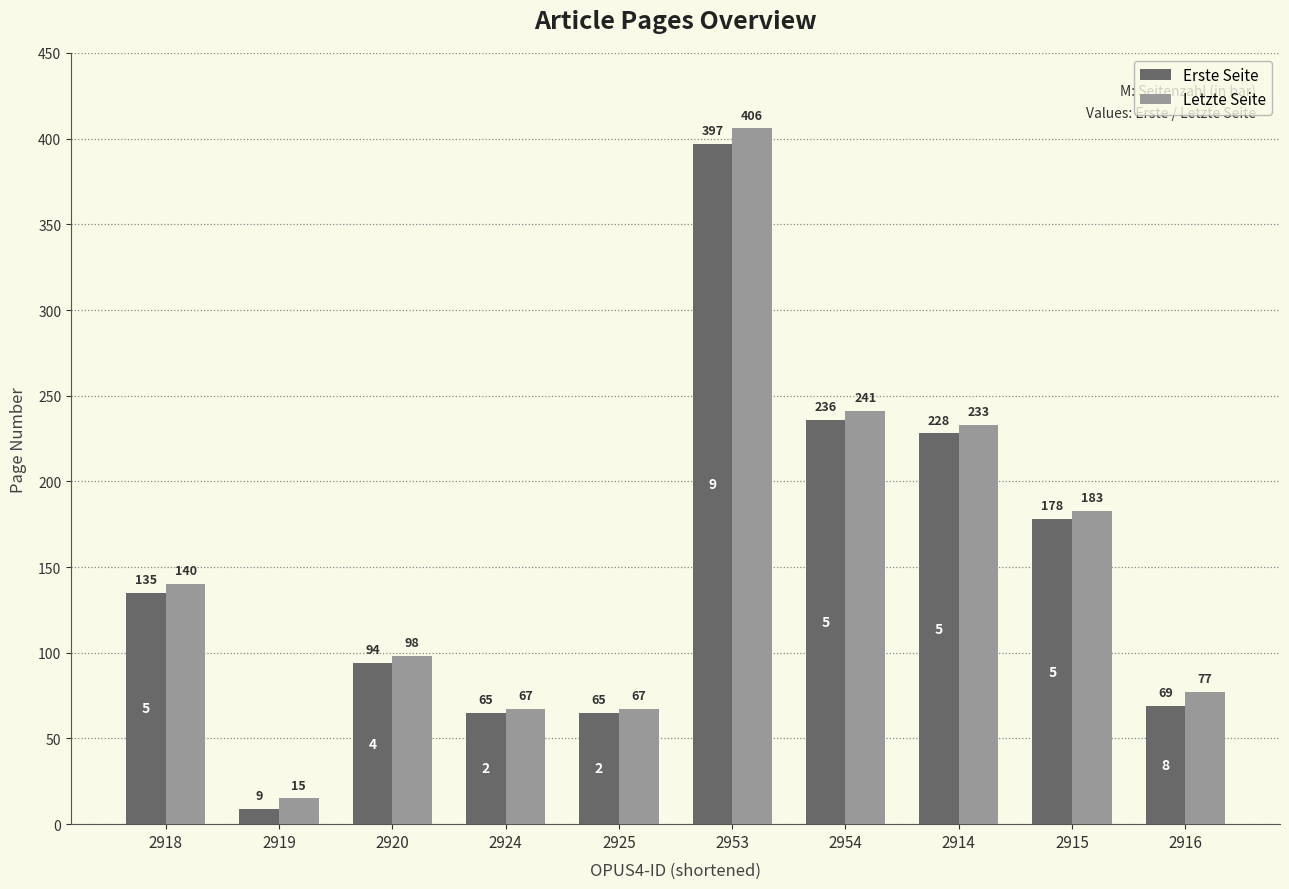

What is the sum of all Erste Seite values?

1476